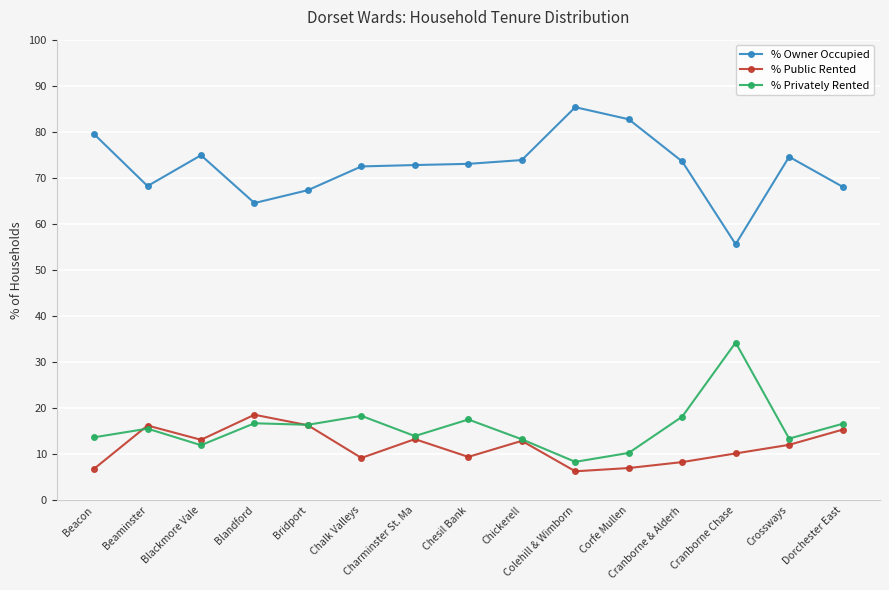

In % Privately Rented, how many points are higher than both neighbors (excluding endpoints)?

5